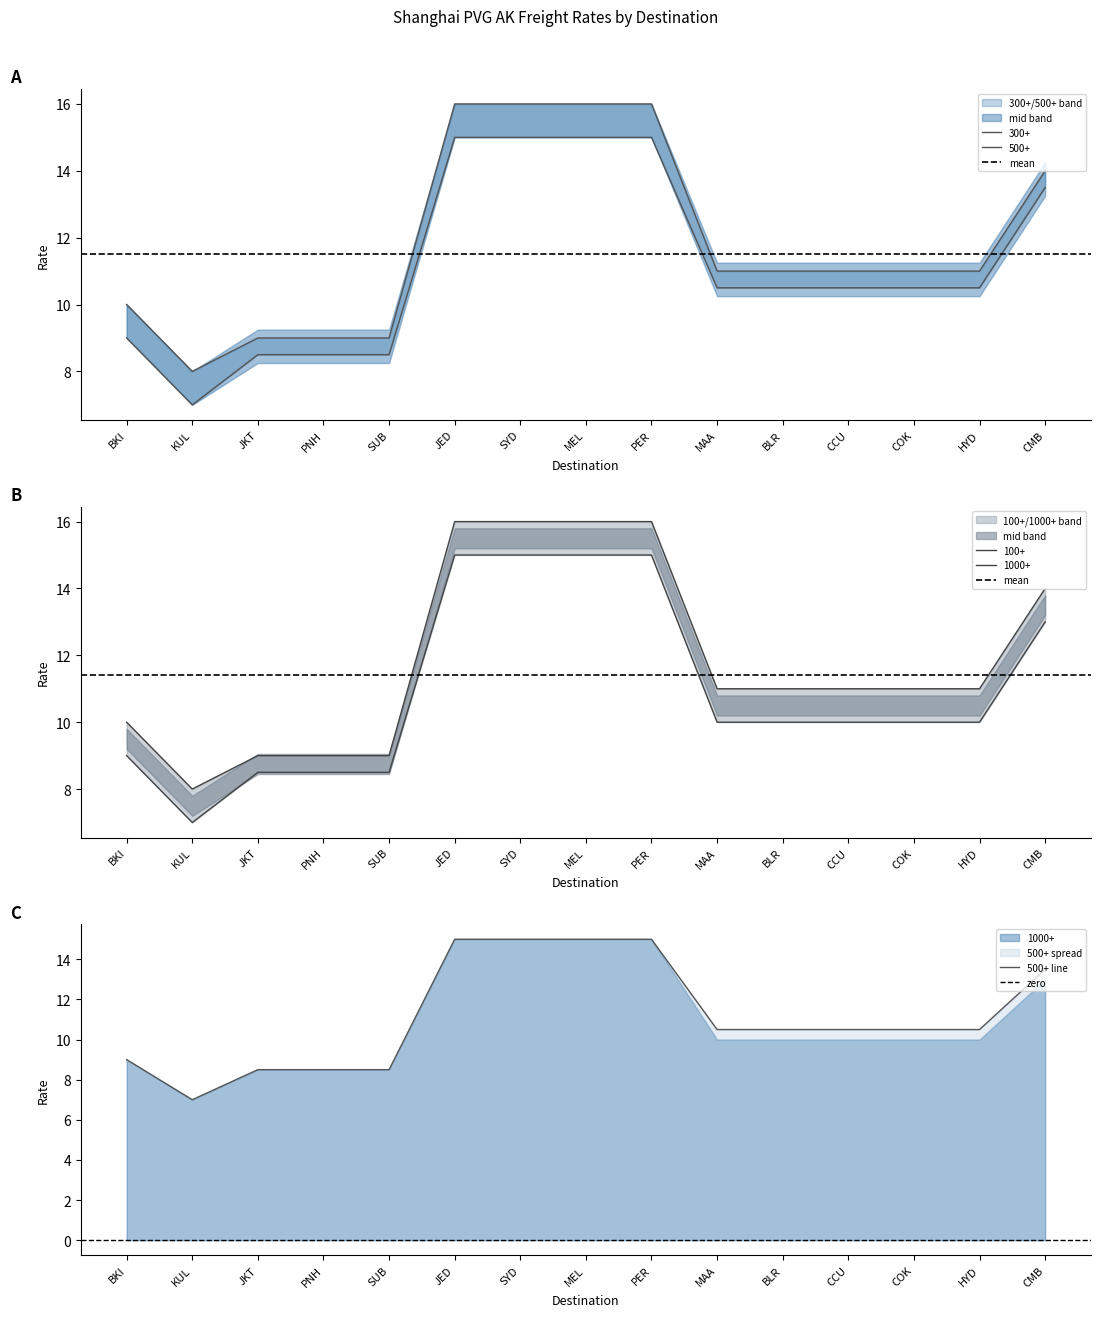

What is the value of the 500+ point at the 11th from the left?

10.5